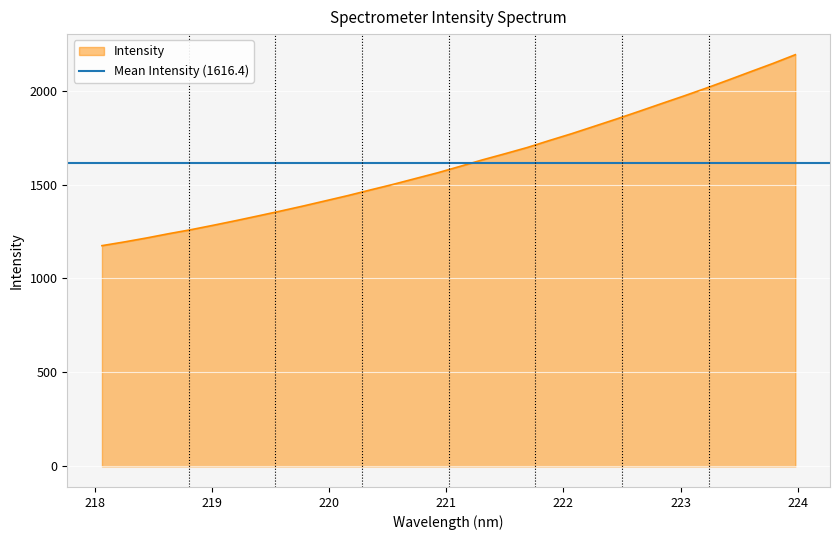

How many values are below 1596?

16